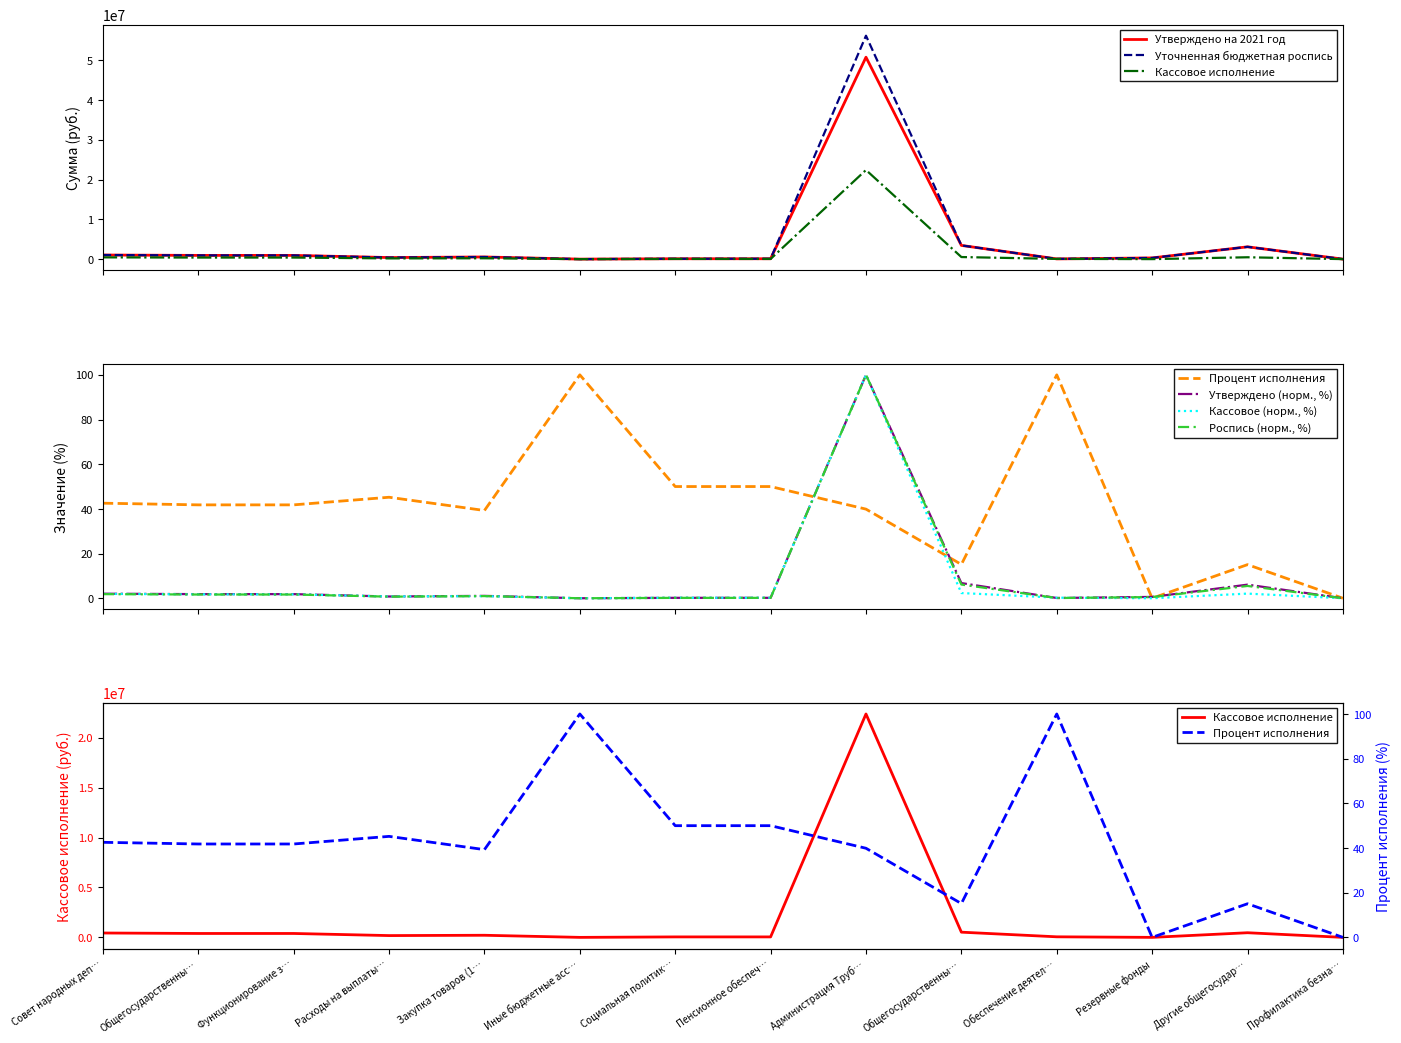

How many values in the Кассовое исполнение series exceed 0?

12